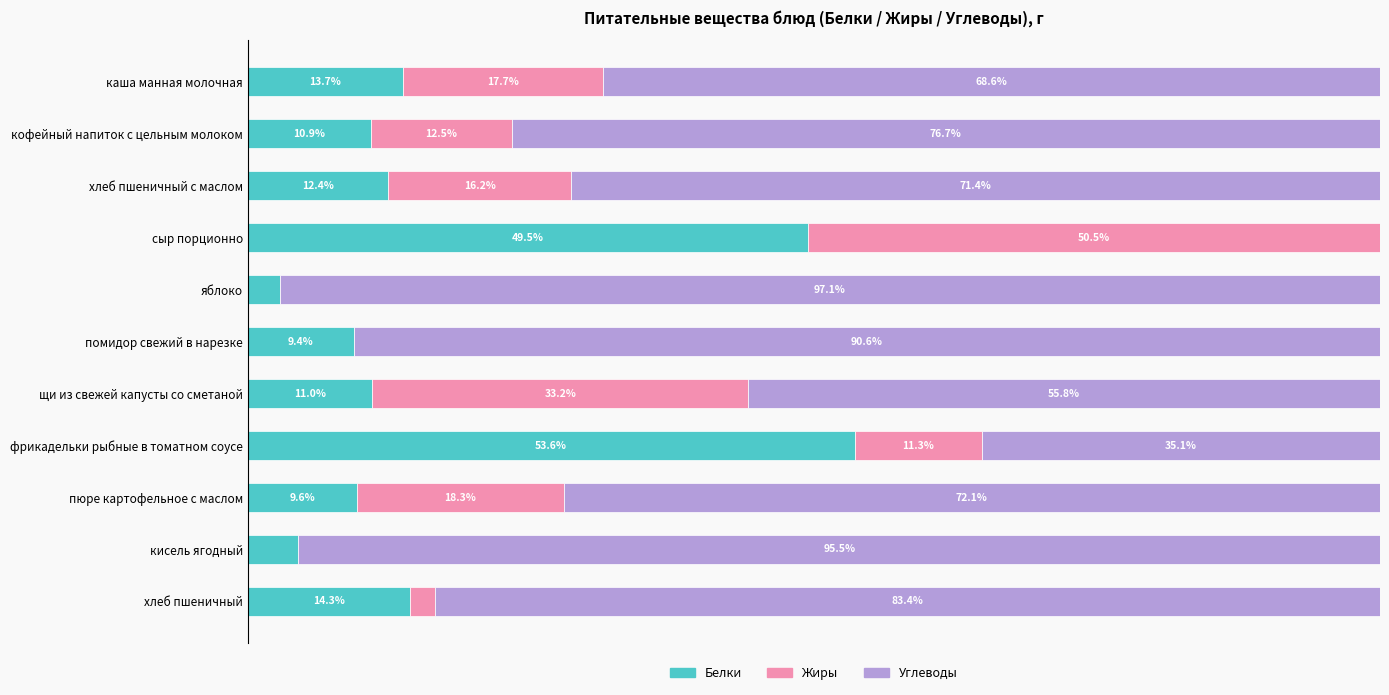

Which category has the highest value in the Белки series?

фрикадельки рыбные в томатном соусе